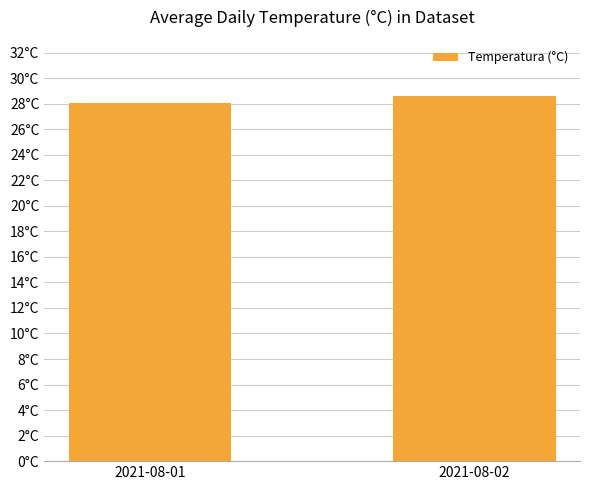

Rank the categories by value from lowest to highest.

2021-08-01, 2021-08-02